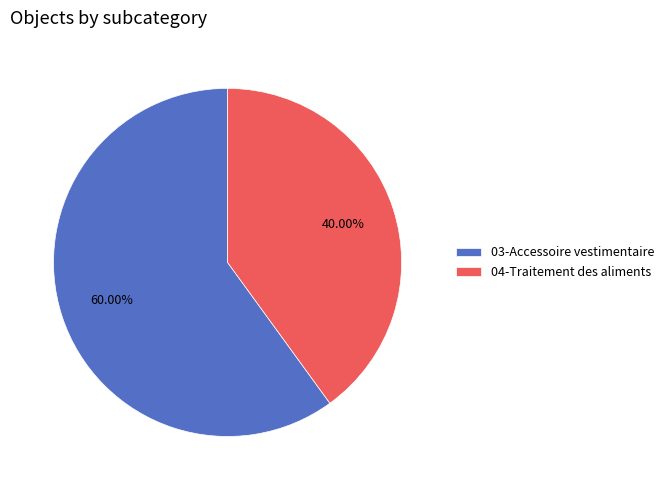

To the nearest percent, what portion does 03-Accessoire vestimentaire represent?

60%